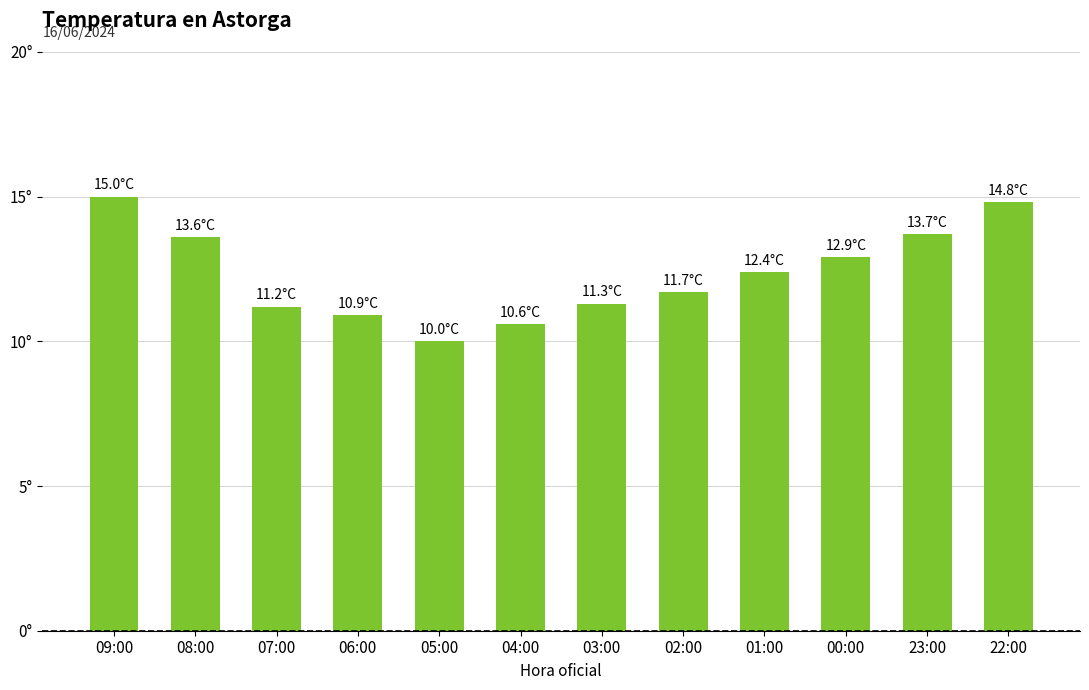

Are the bars horizontal?

No